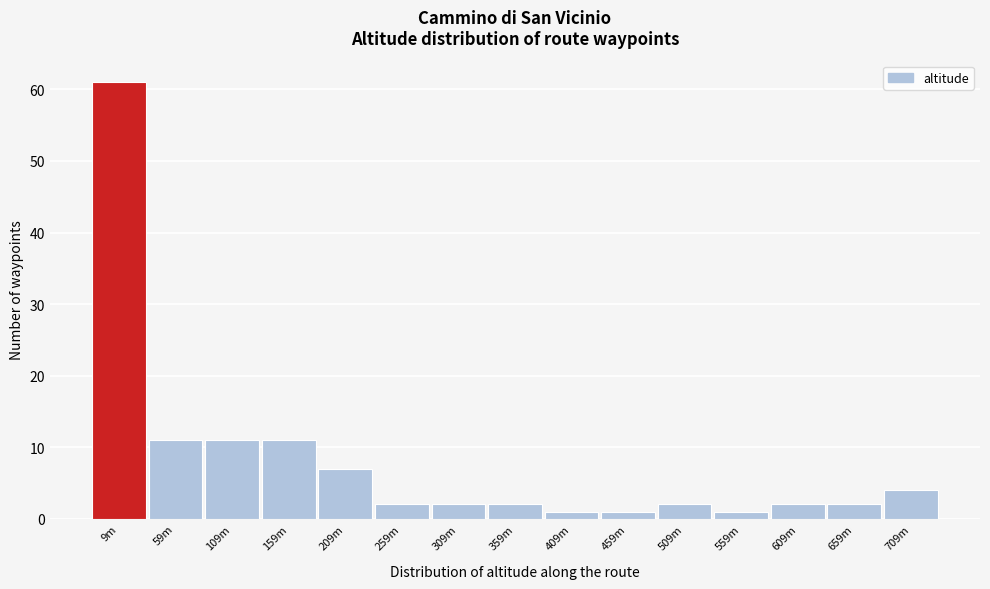

Reading right to left, extract all data points from this chart.

709m=4	659m=2	609m=2	559m=1	509m=2	459m=1	409m=1	359m=2	309m=2	259m=2	209m=7	159m=11	109m=11	59m=11	9m=61